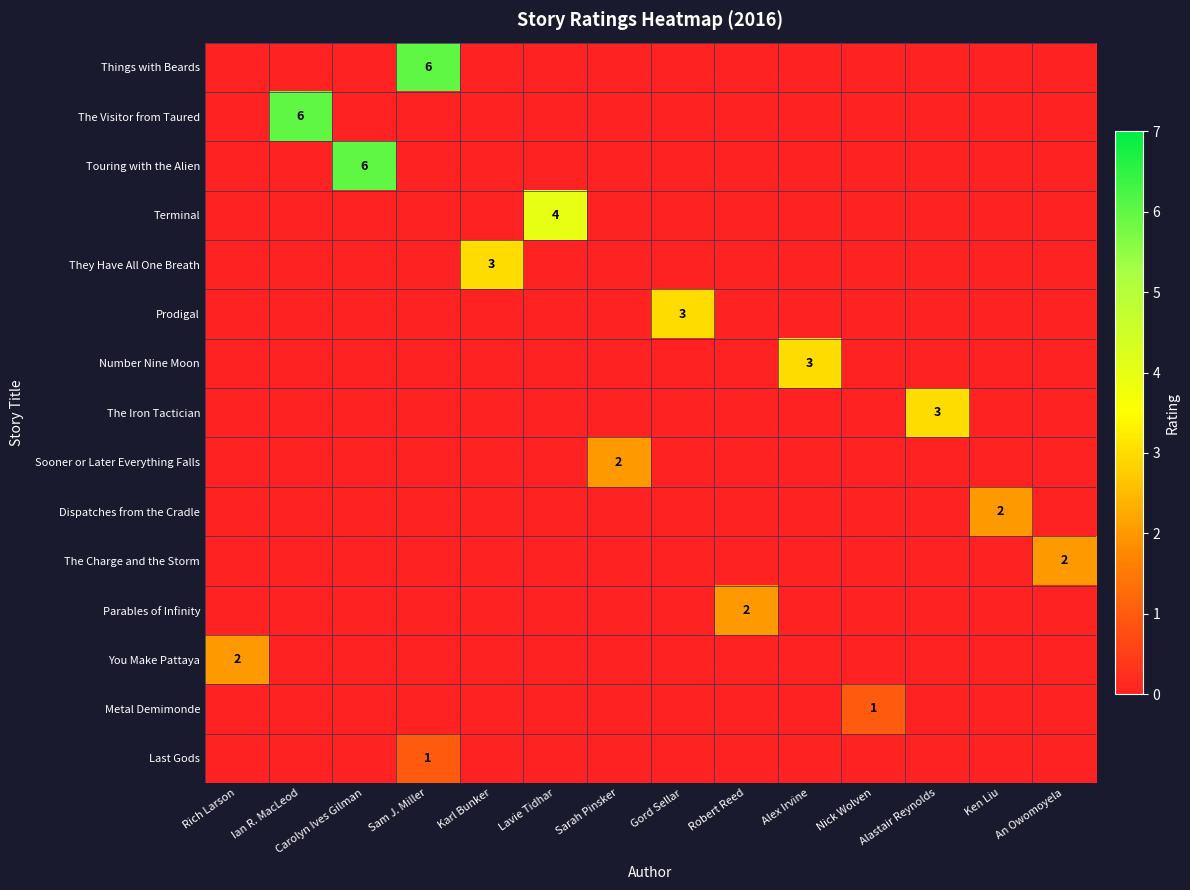

Between Carolyn Ives Gilman and Sam J. Miller, which is larger?

Sam J. Miller